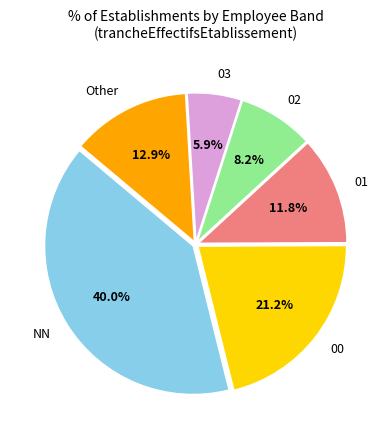

Is there a majority slice in this chart?

No